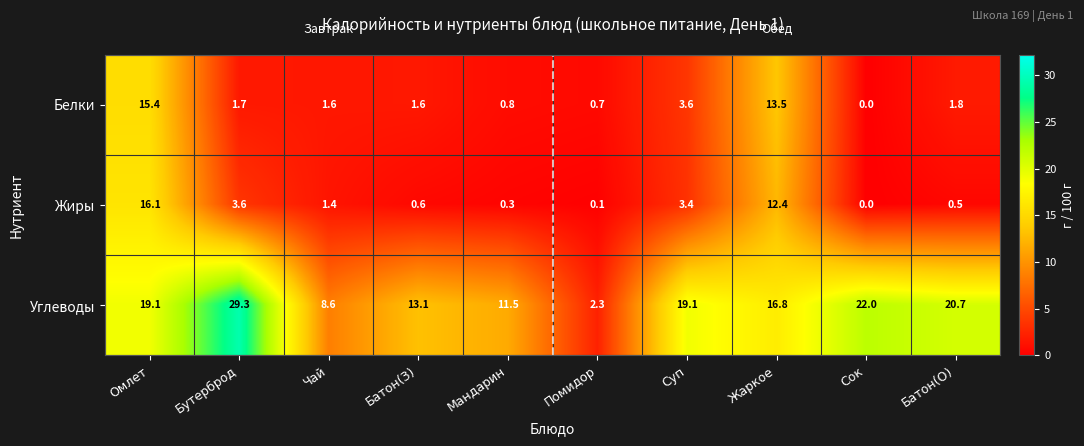

At how many categories does at least one series exceed 3?

9